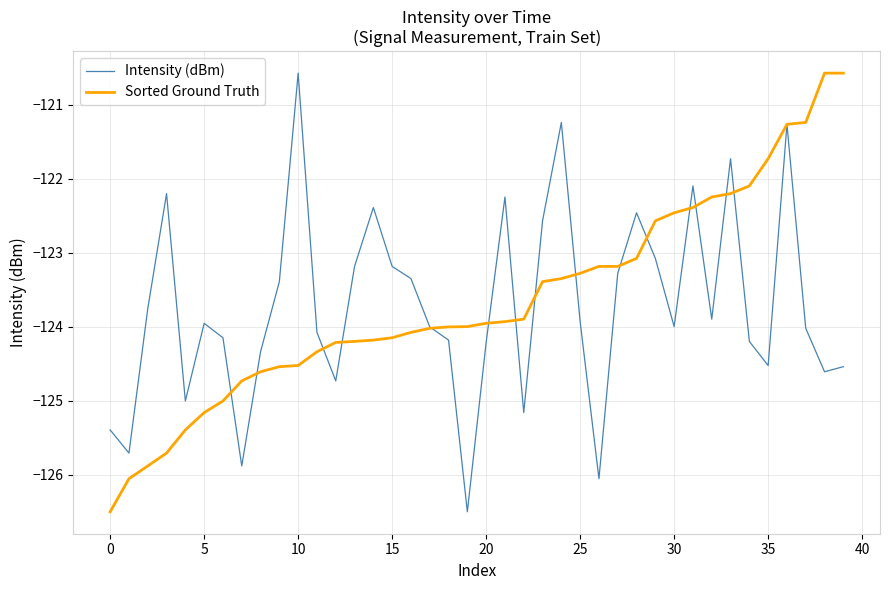

What is the highest value of the Sorted Ground Truth series?

-120.6